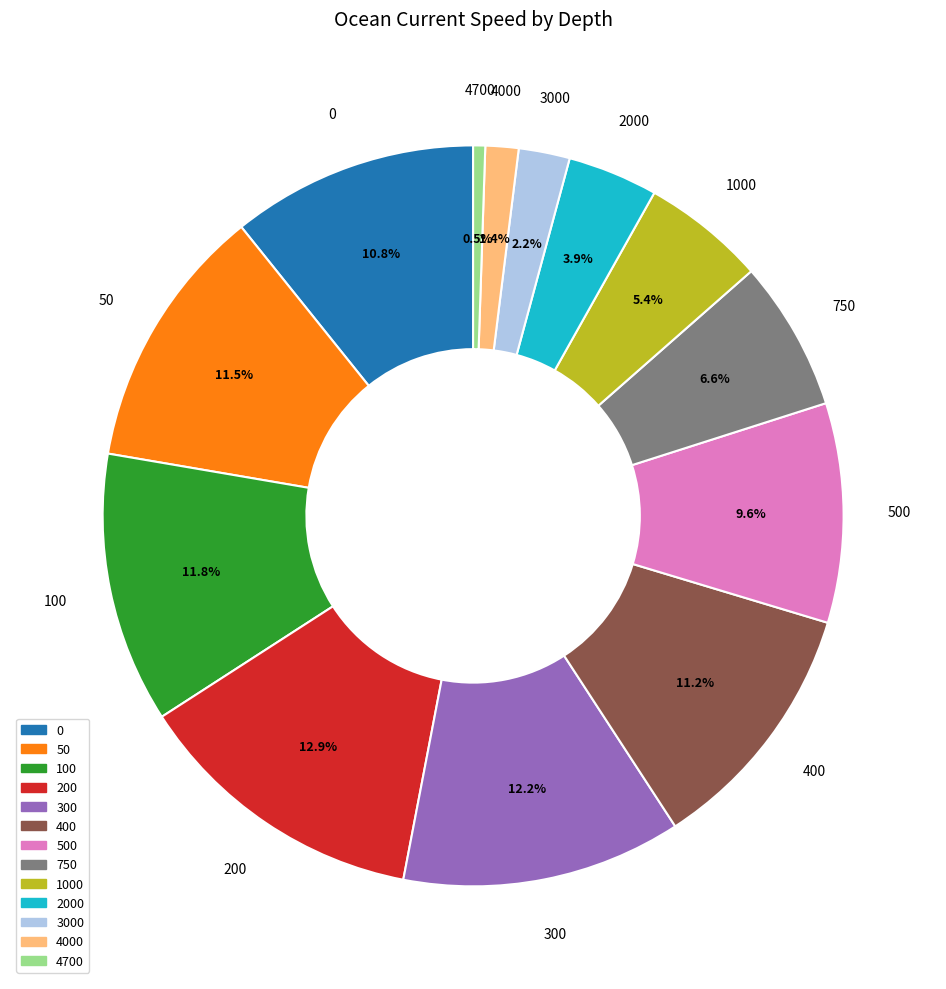

Is there any slice that represents more than half of the pie?

No